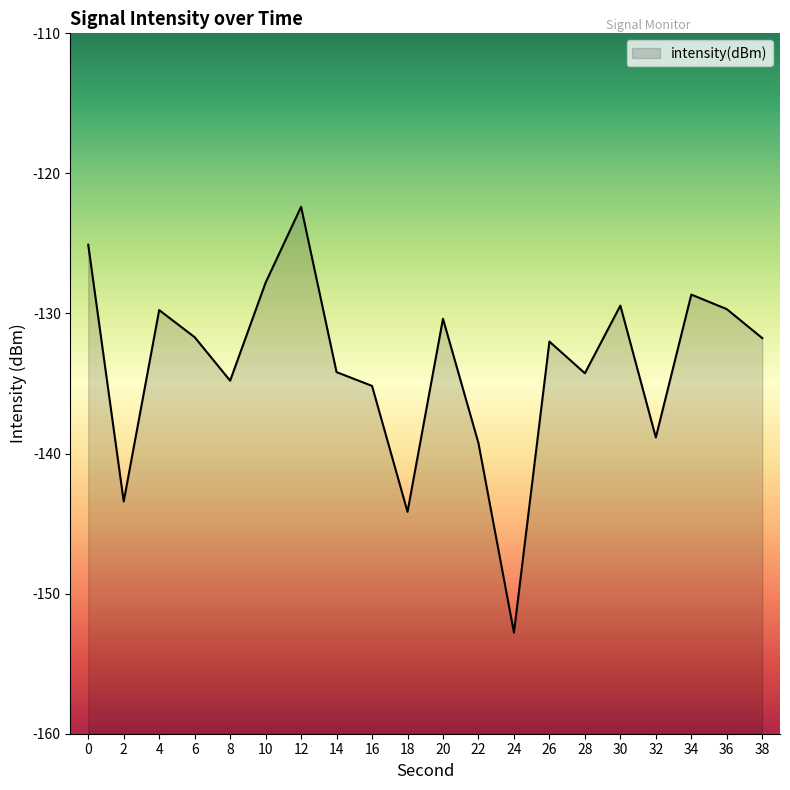

How many points are lower than both their immediate neighbors (excluding endpoints)?

6